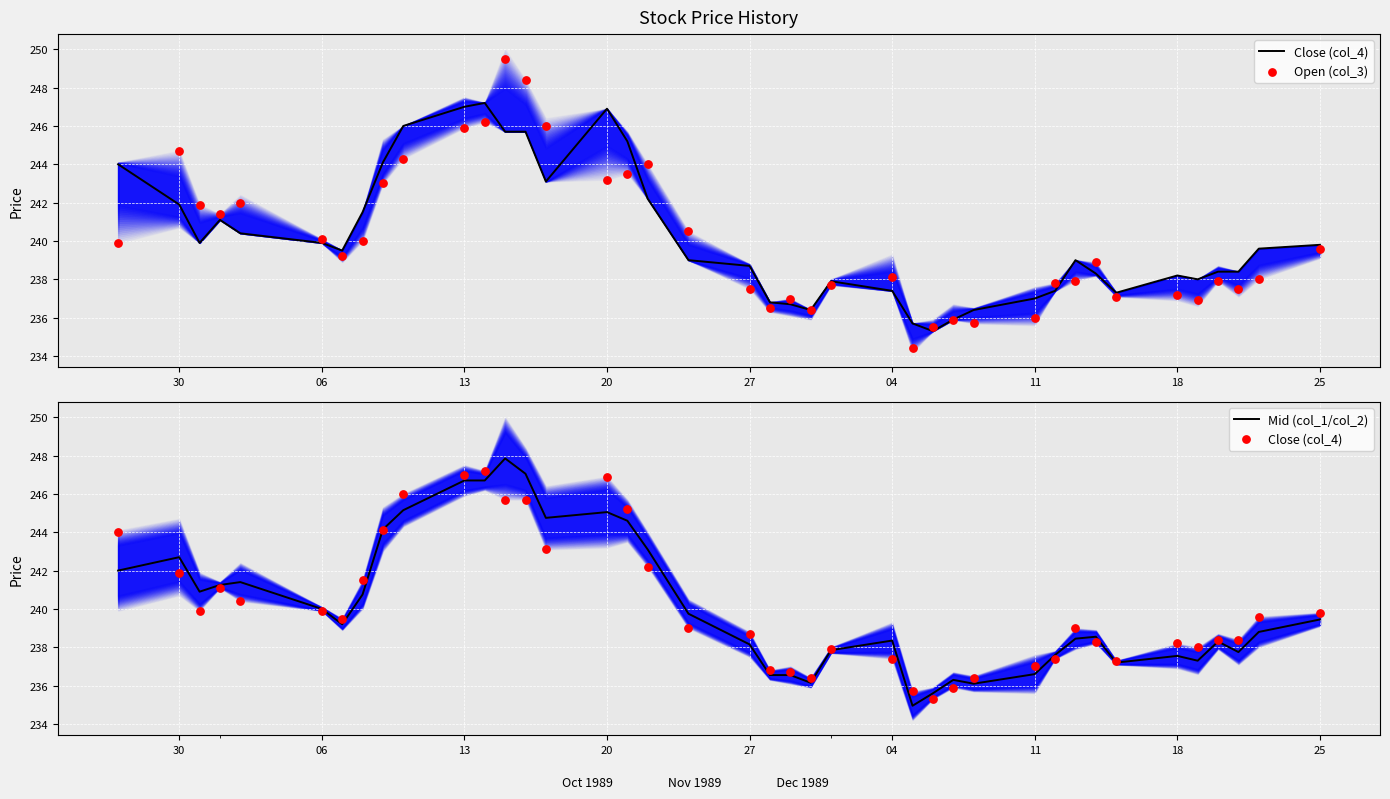

At how many categories does at least one series exceed 246?

5